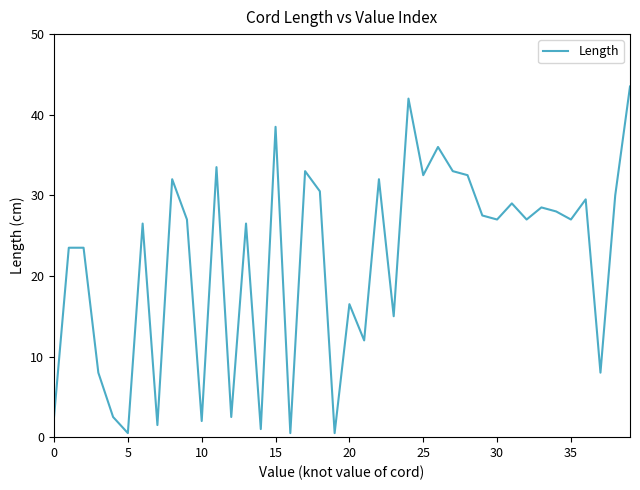

What is the greatest value displayed?

43.5